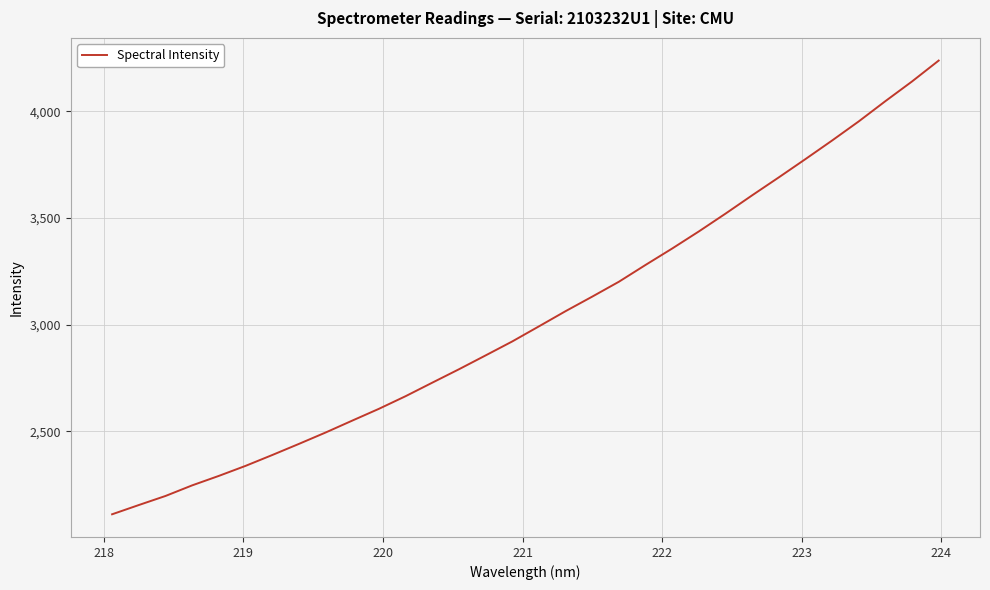

What is the smallest value displayed?

2111.7